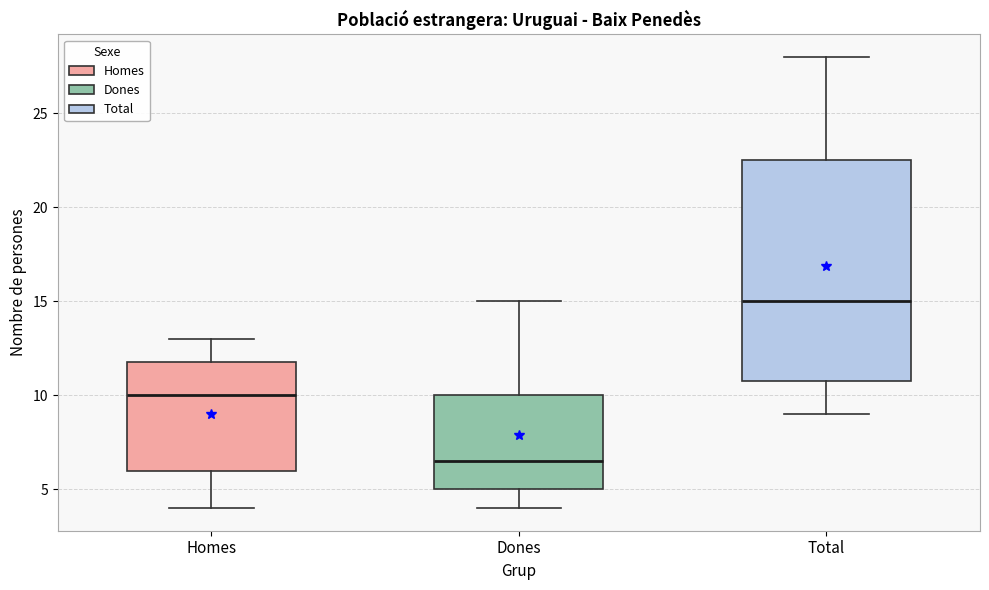

Comparing the boxes themselves (not the whiskers), which one is the tallest?

Total